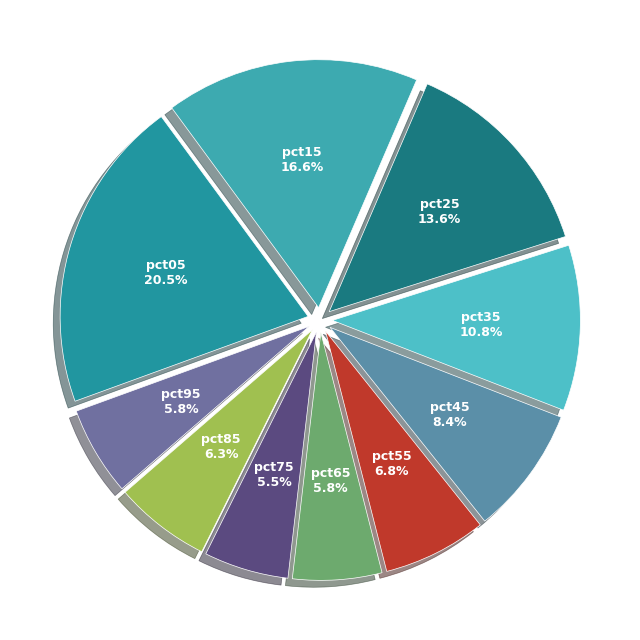

What is the largest slice in the pie chart?

pct05